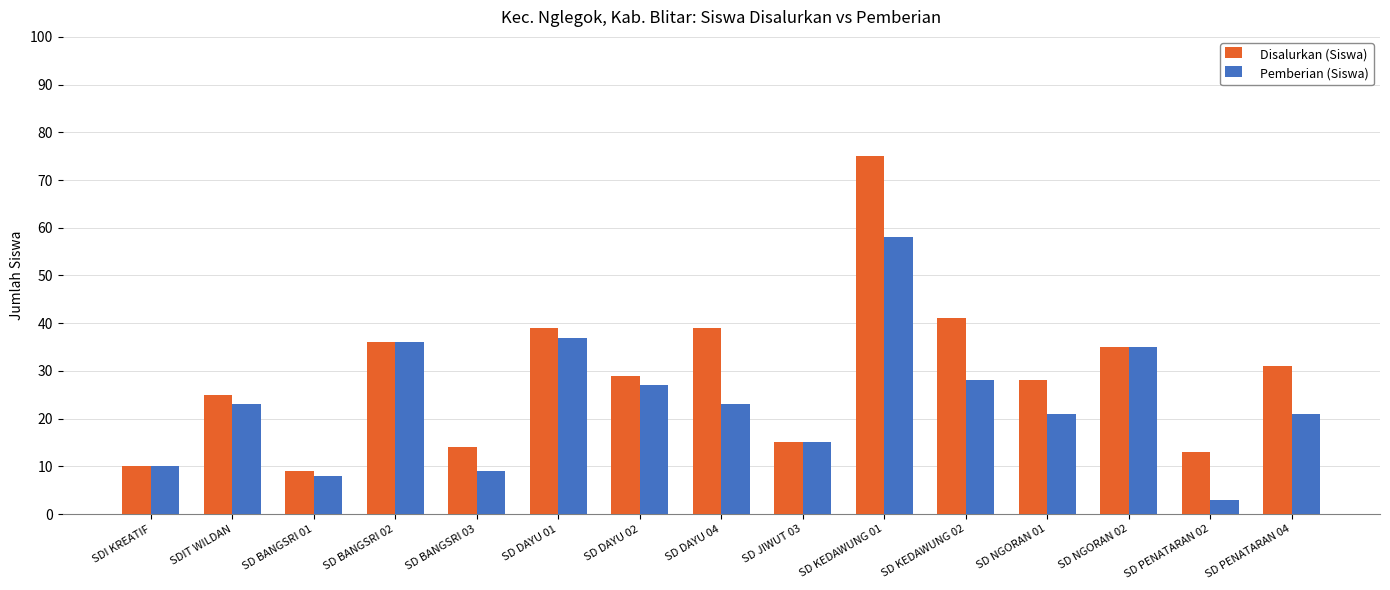

Reading right to left, transcribe all the data shown in this chart.

Disalurkan (Siswa): 31	13	35	28	41	75	15	39	29	39	14	36	9	25	10
Pemberian (Siswa): 21	3	35	21	28	58	15	23	27	37	9	36	8	23	10